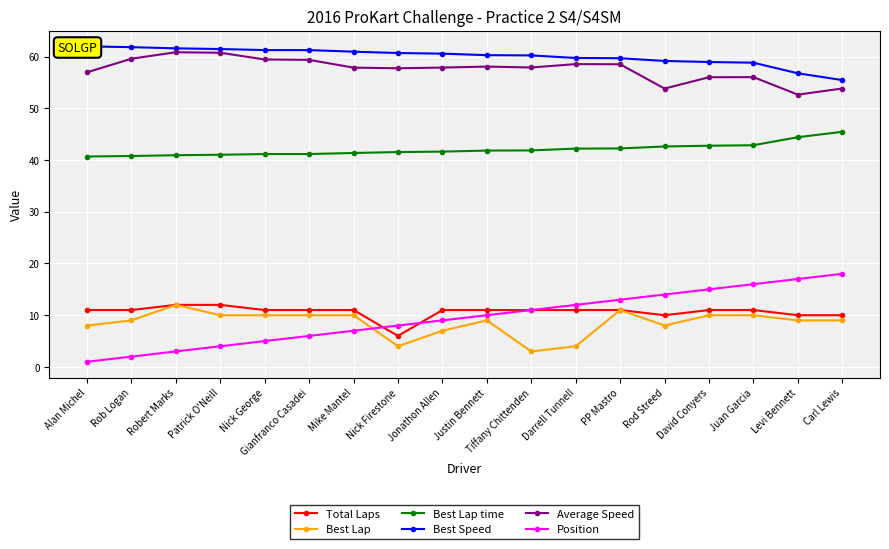

What is the total value across all series at David Conyers?

193.7